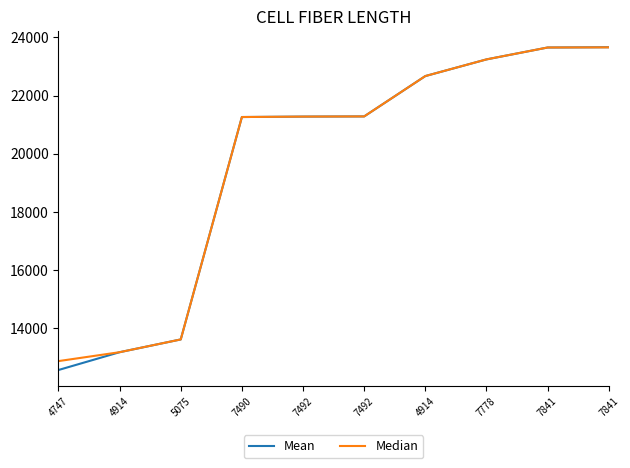

Is this an area chart (filled region under the line)?

No